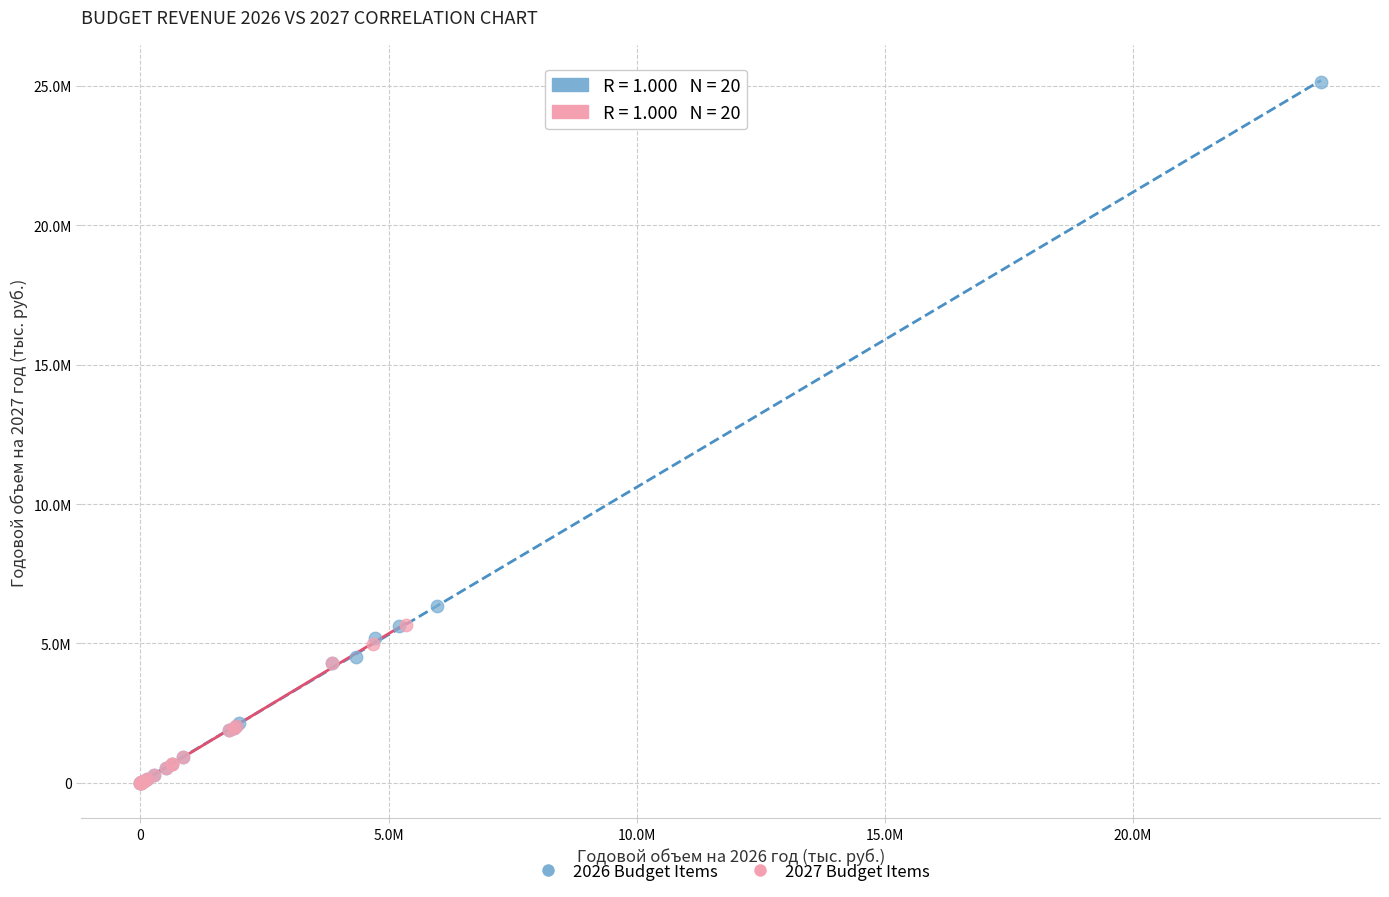

What are all the series names shown in the legend?

2026 Budget Items, 2027 Budget Items